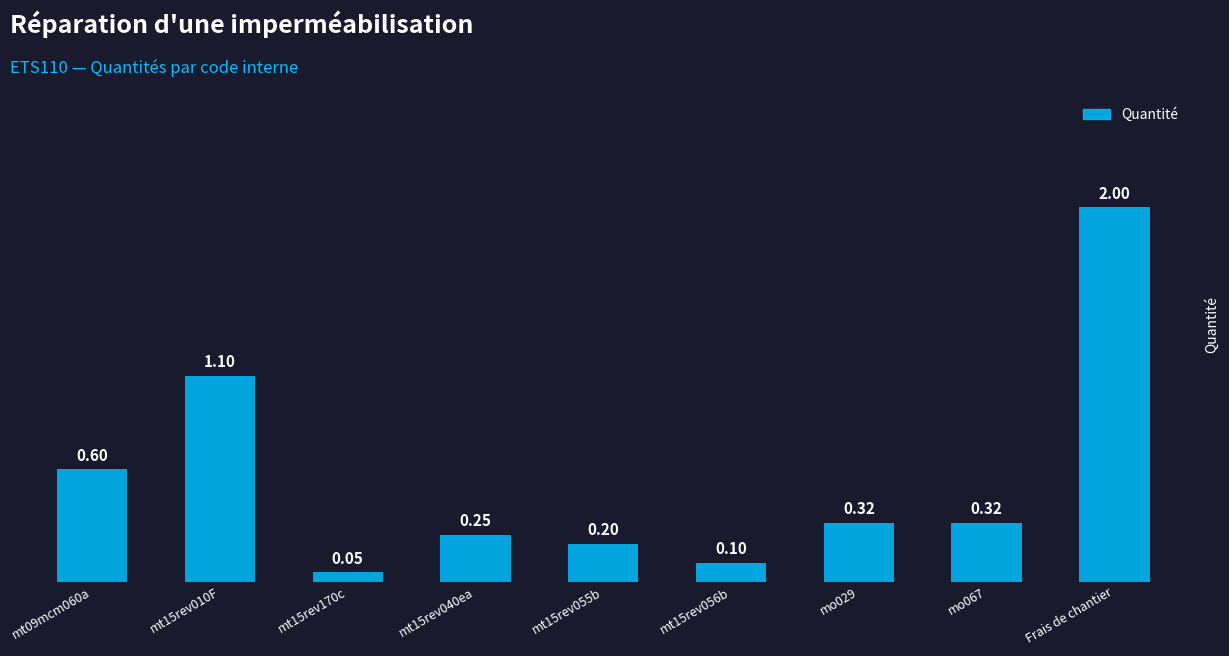

What is the label of the 4th bar from the left?

mt15rev040ea